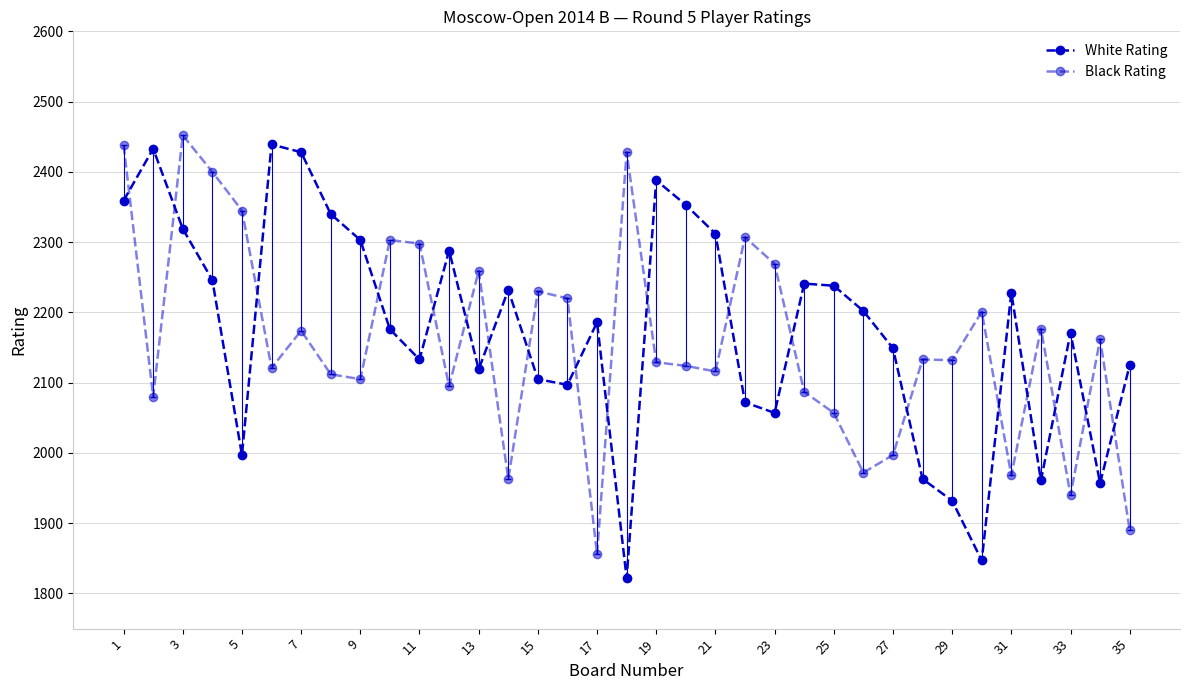

How many lines are shown in the chart?

2